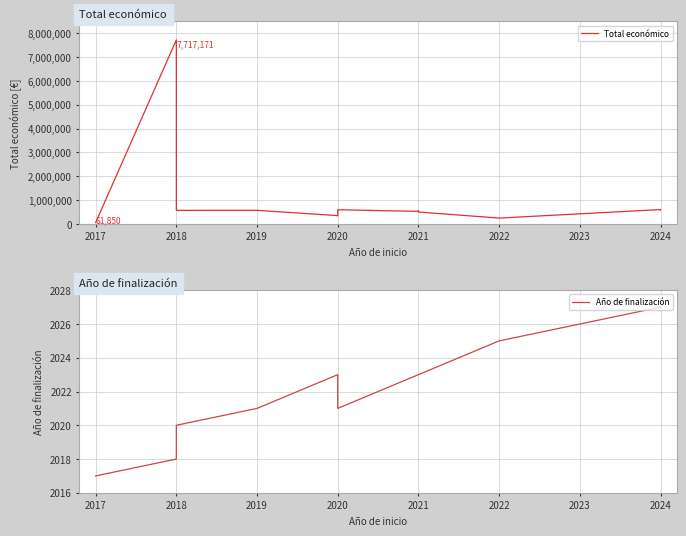

Rank the series at 2022 from lowest to highest value.

Año de finalización, Total económico